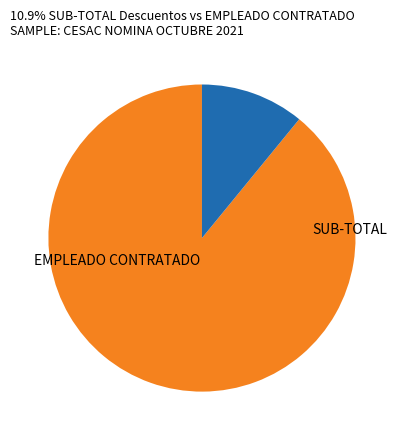

Does any single category account for the majority?

Yes